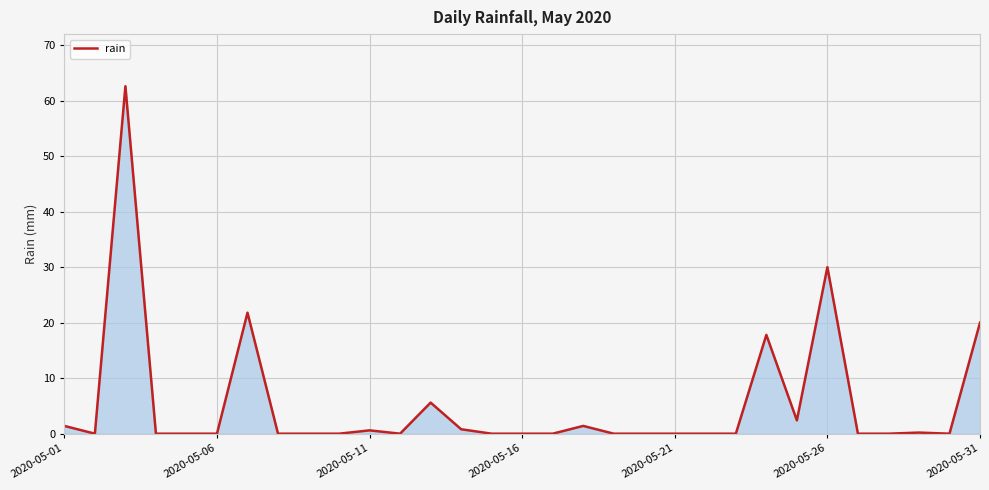

What is the greatest value displayed?

62.6